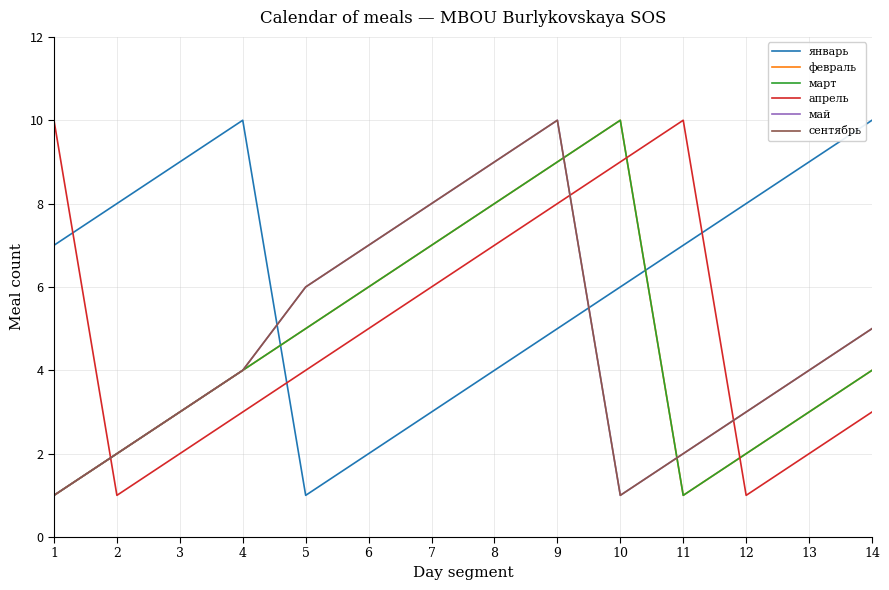

How many lines are shown in the chart?

6